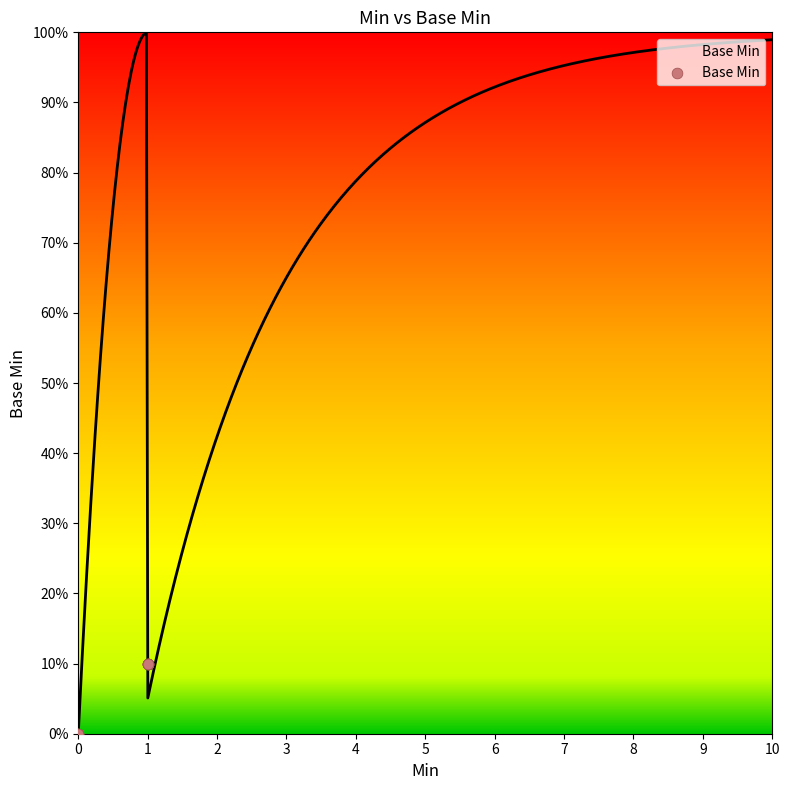

Between 0 and 1, which is larger?

1